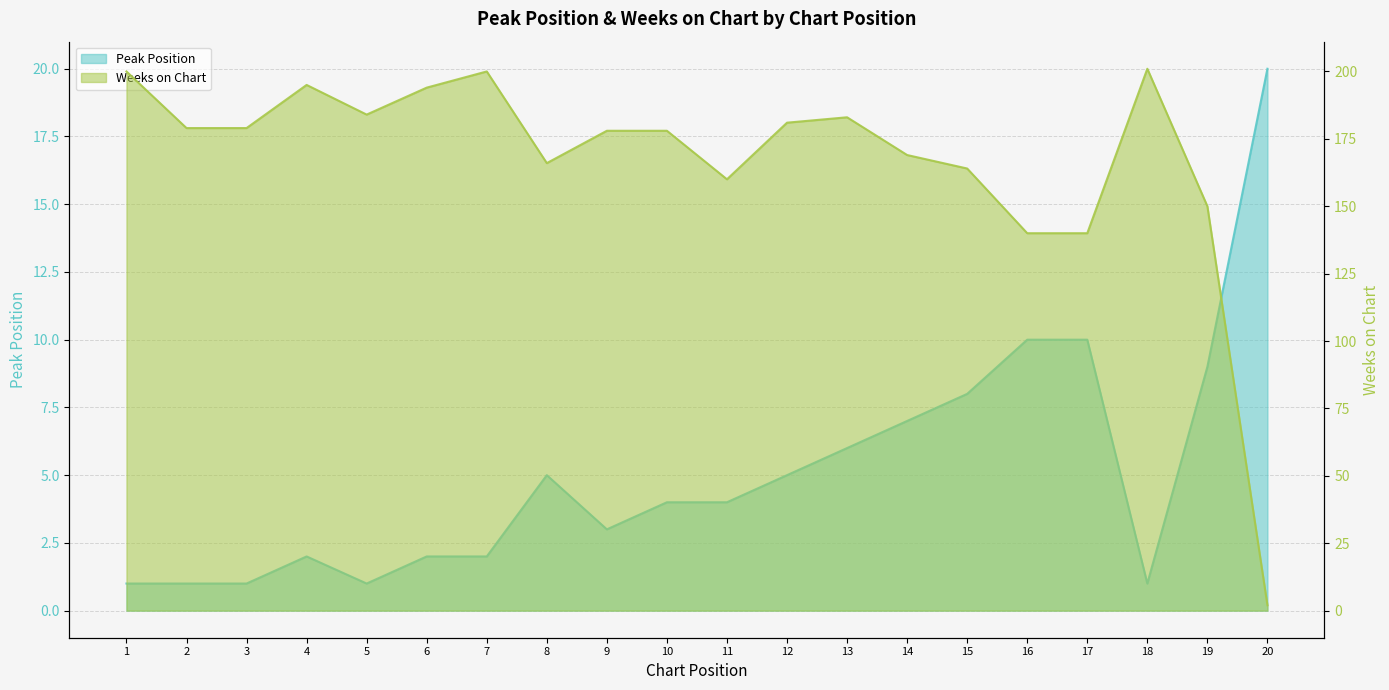

What value does the Peak Position series have at 9, to the nearest 5?

5